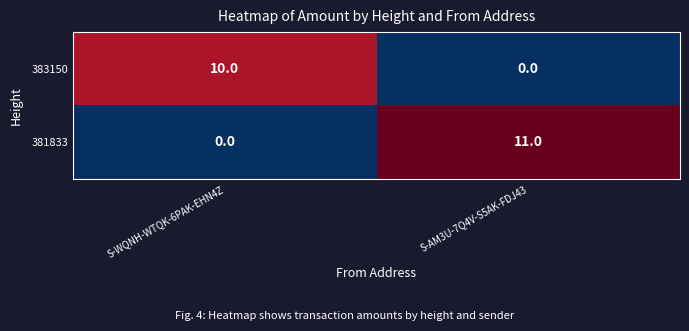

How many series are shown in this chart?

2